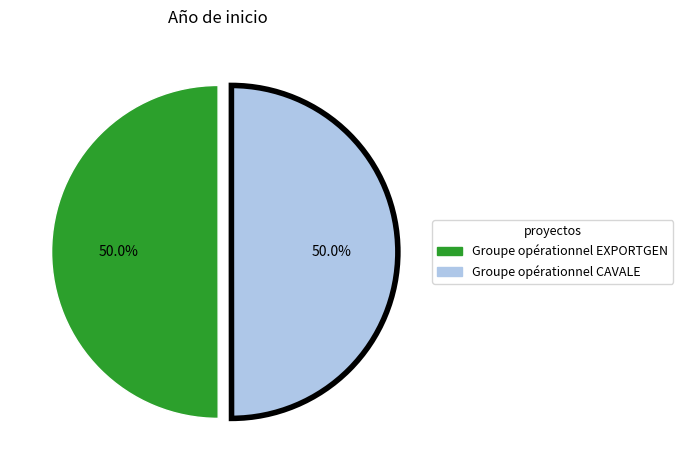

How many slices are in this pie chart?

2